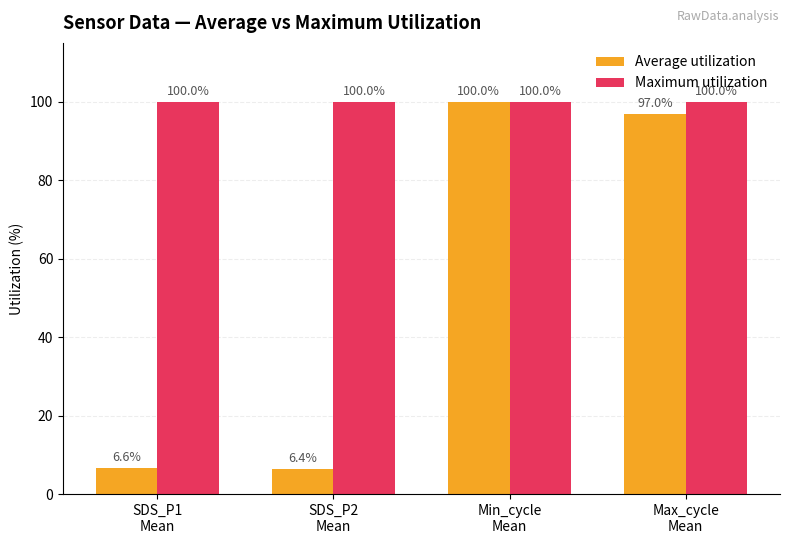

Which series has the largest range (max minus min)?

Average utilization